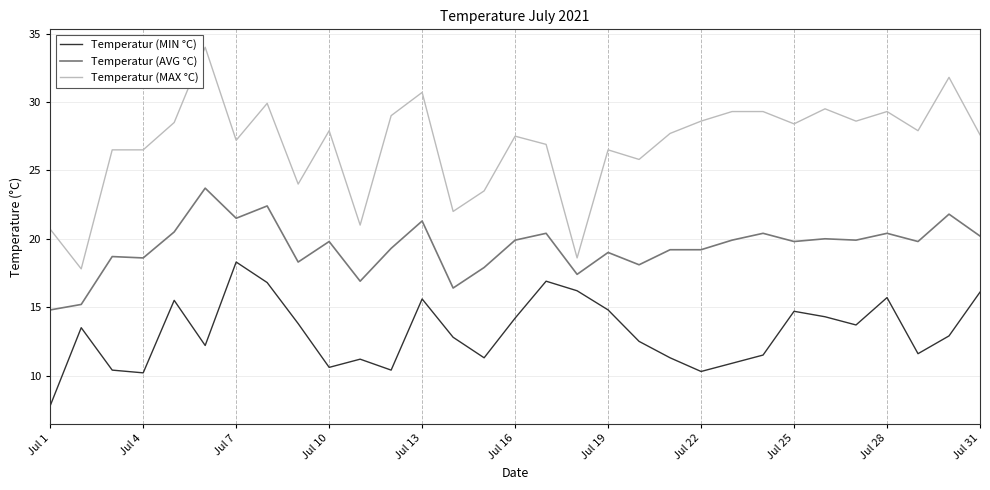

Which series has the widest spread of values?

Temperatur (MAX °C)